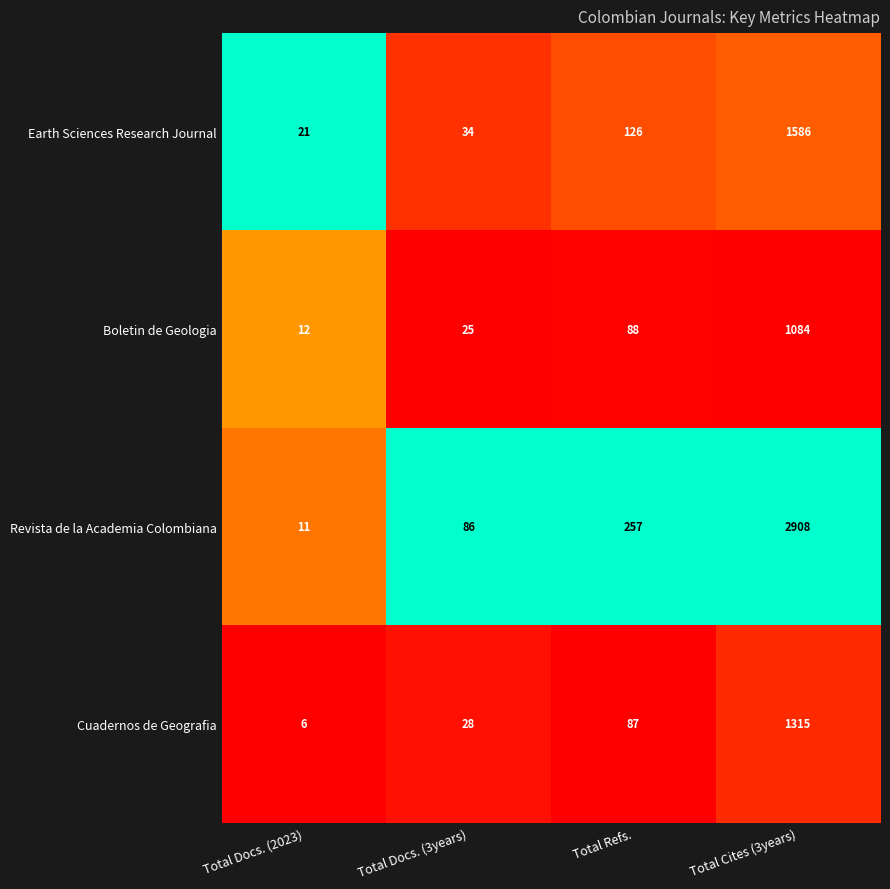

Which series has the largest total across all categories?

Revista de la Academia Colombiana